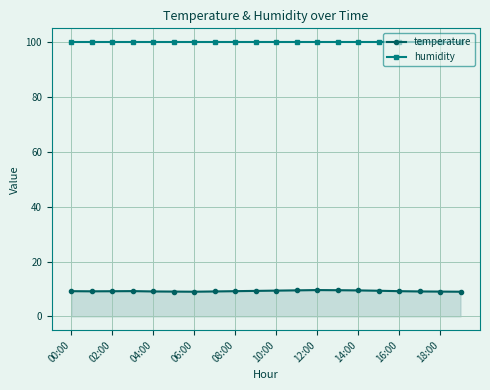

Does the chart display data point markers on the line(s)?

Yes